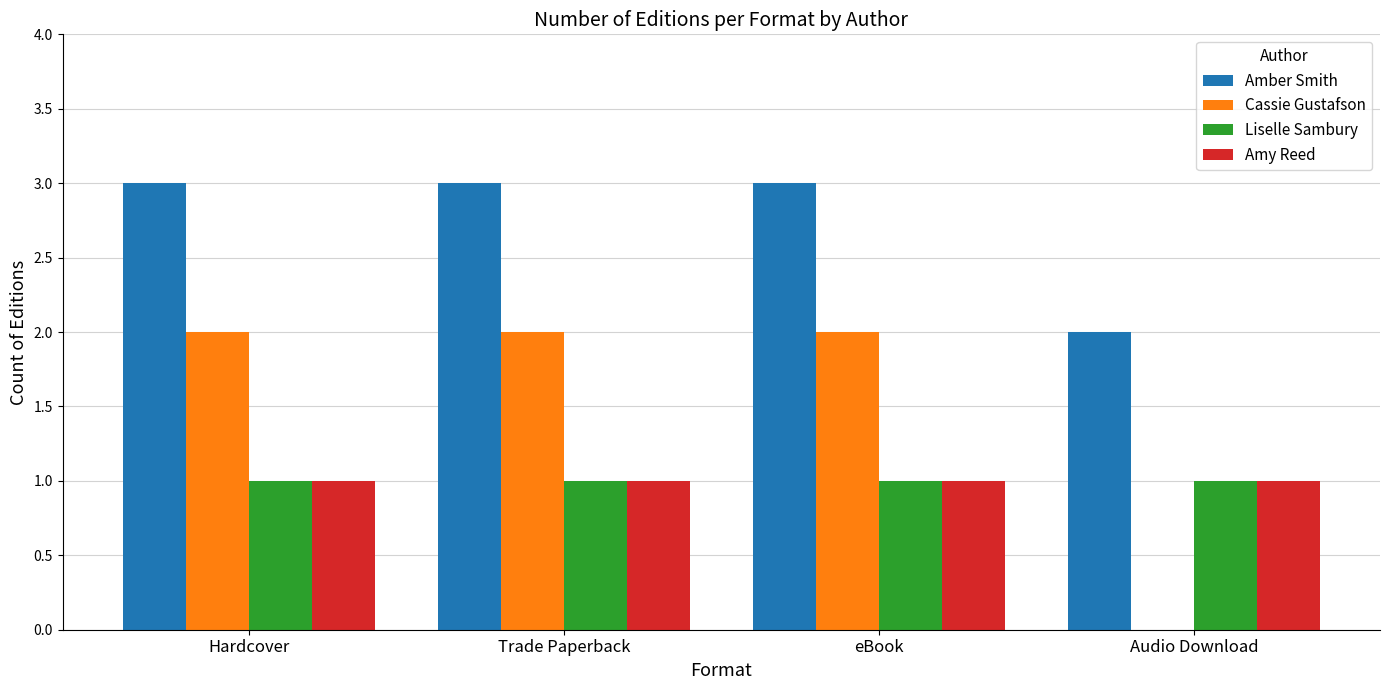

What is the sum of the Amber Smith values at Hardcover and Audio Download?

5